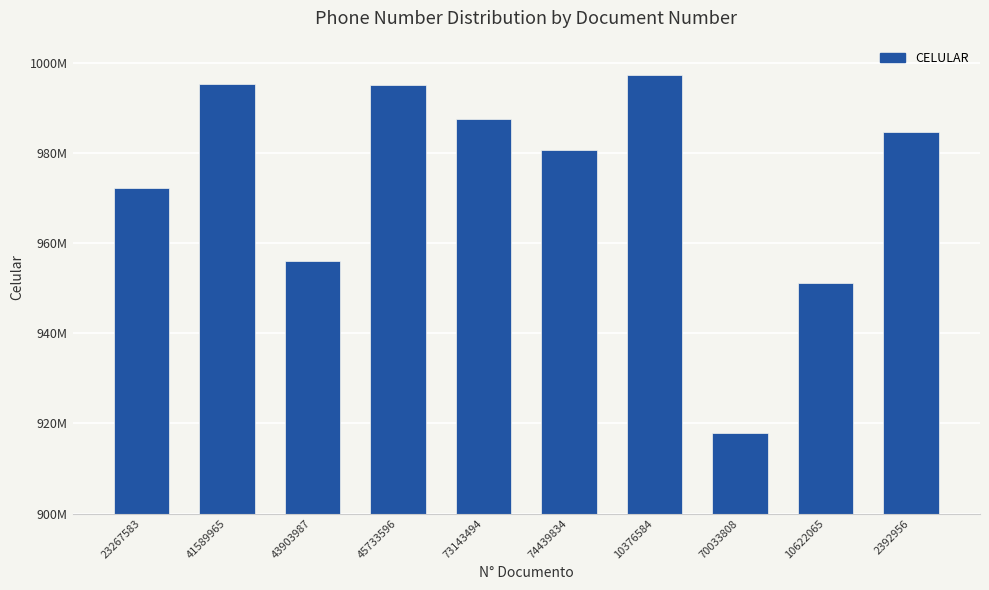

List the labels in order of value, smallest first.

70033808, 10622065, 43903987, 23267583, 74439834, 2392956, 73143494, 45733596, 41589965, 10376584